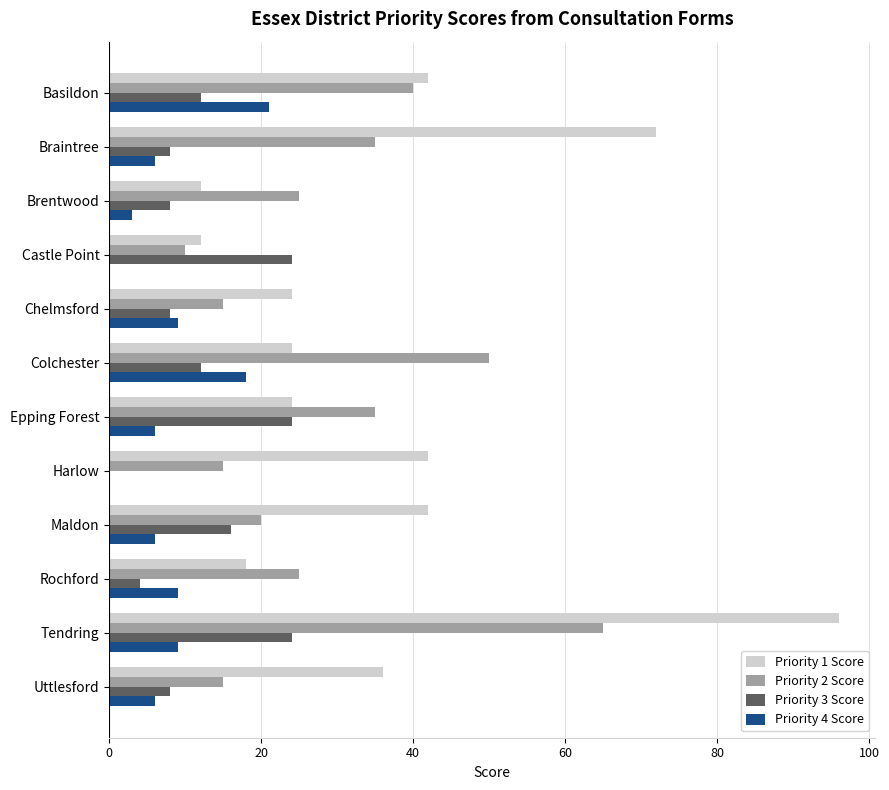

The value of Priority 4 Score at Rochford is 9. True or false?

True